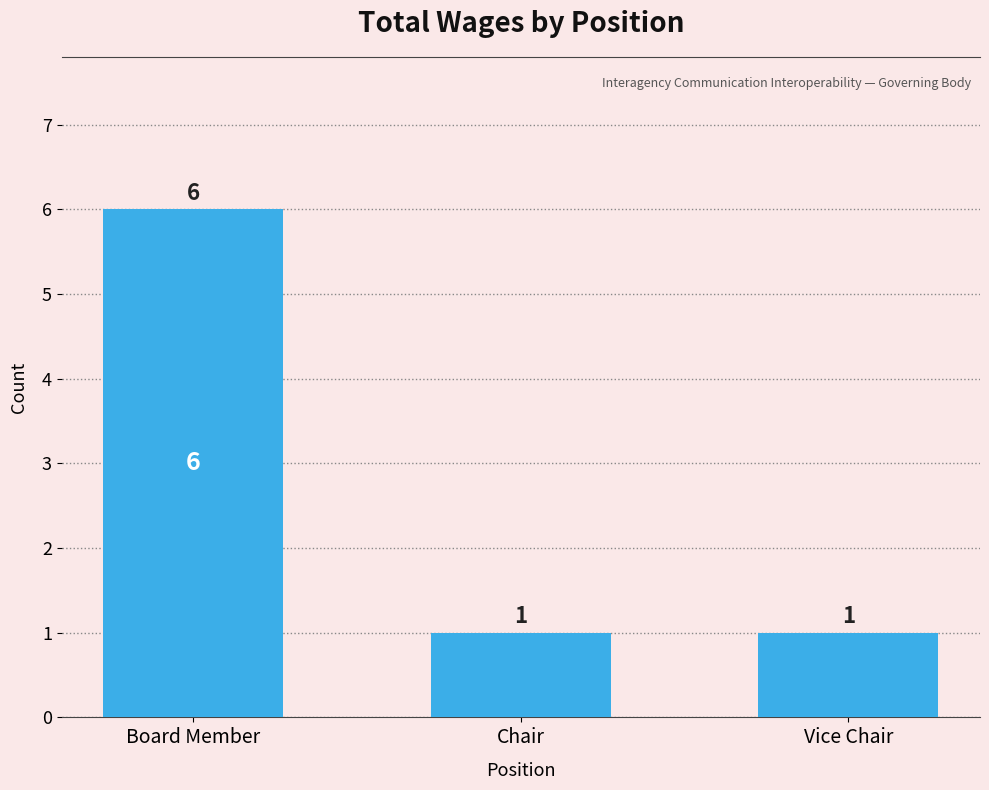

What position from the left is Vice Chair?

3